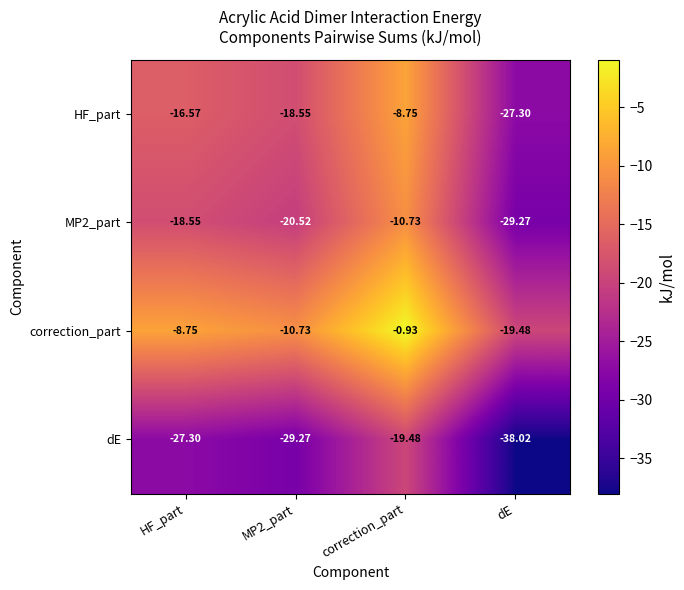

At which label does dE first exceed -27?

correction_part